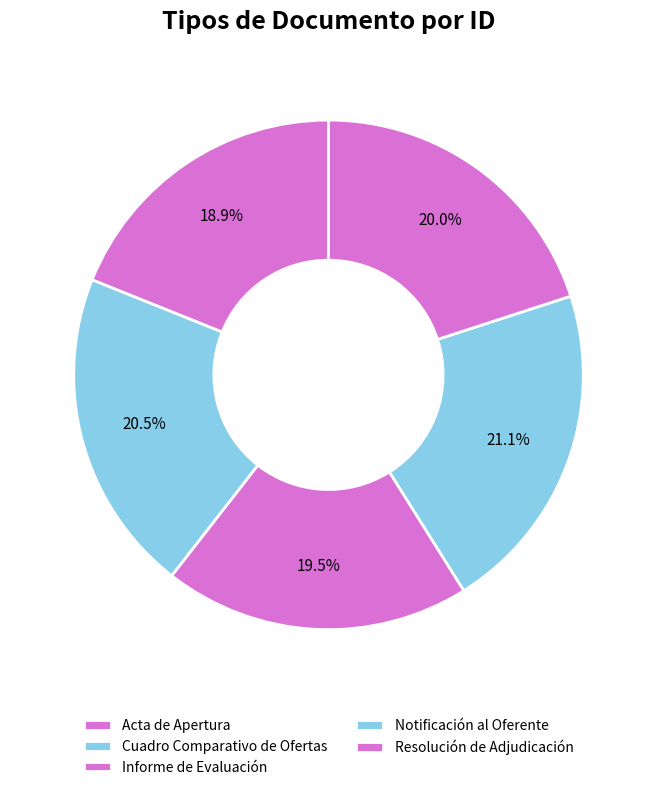

How many slices are in this pie chart?

5